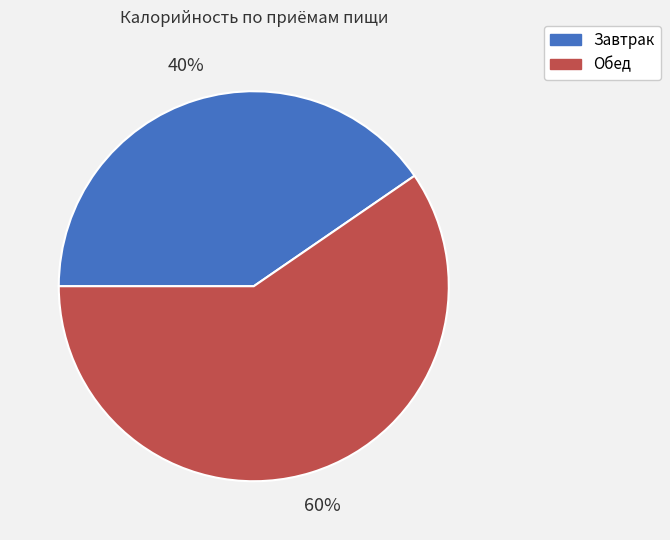

Which category accounts for the majority?

Обед